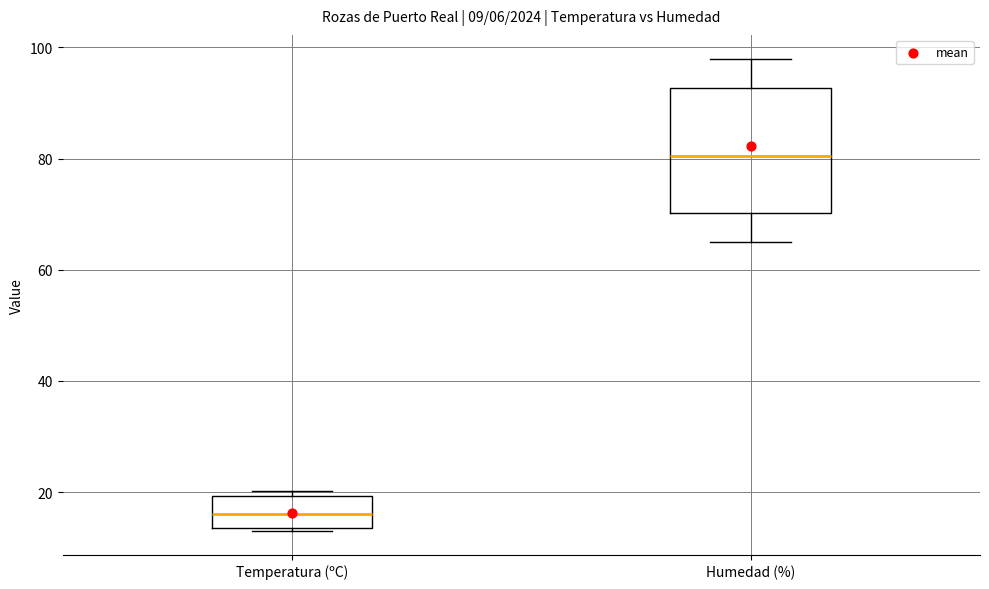

Which box has the highest median line?

Humedad (%)